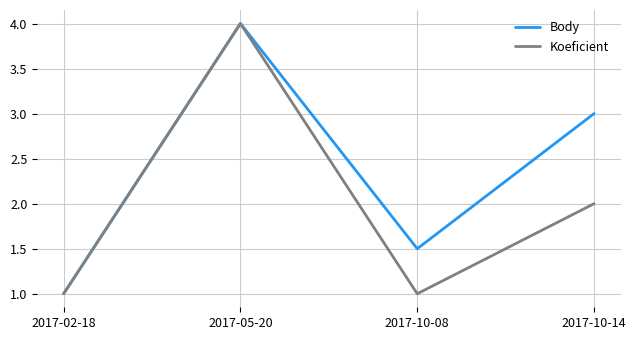

At 2017-10-08, list the series in order from smallest to largest.

Koeficient, Body